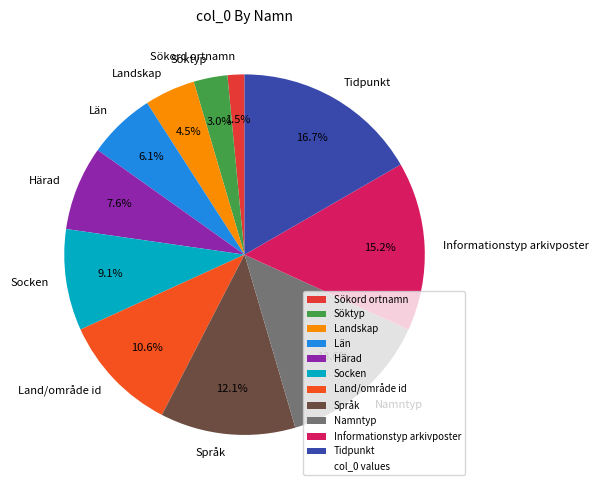

What is the smallest slice in the pie chart?

Sökord ortnamn